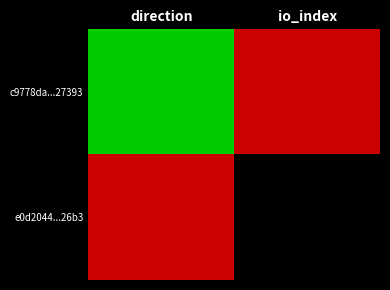

Which series changed the most between direction and io_index?

c9778da...27393